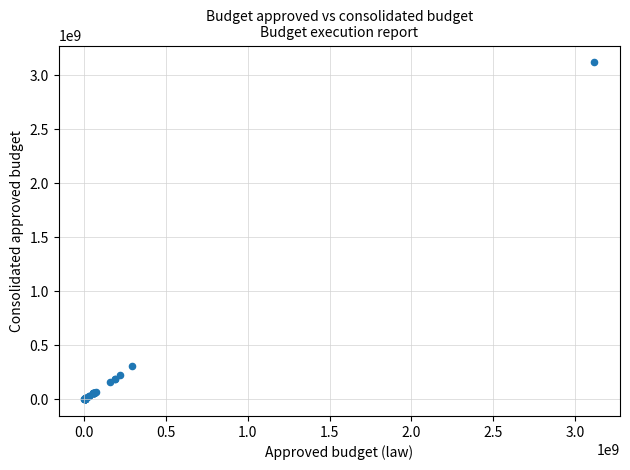

What Y value in the scatter plot is closest to 1559324008?

309012754.0